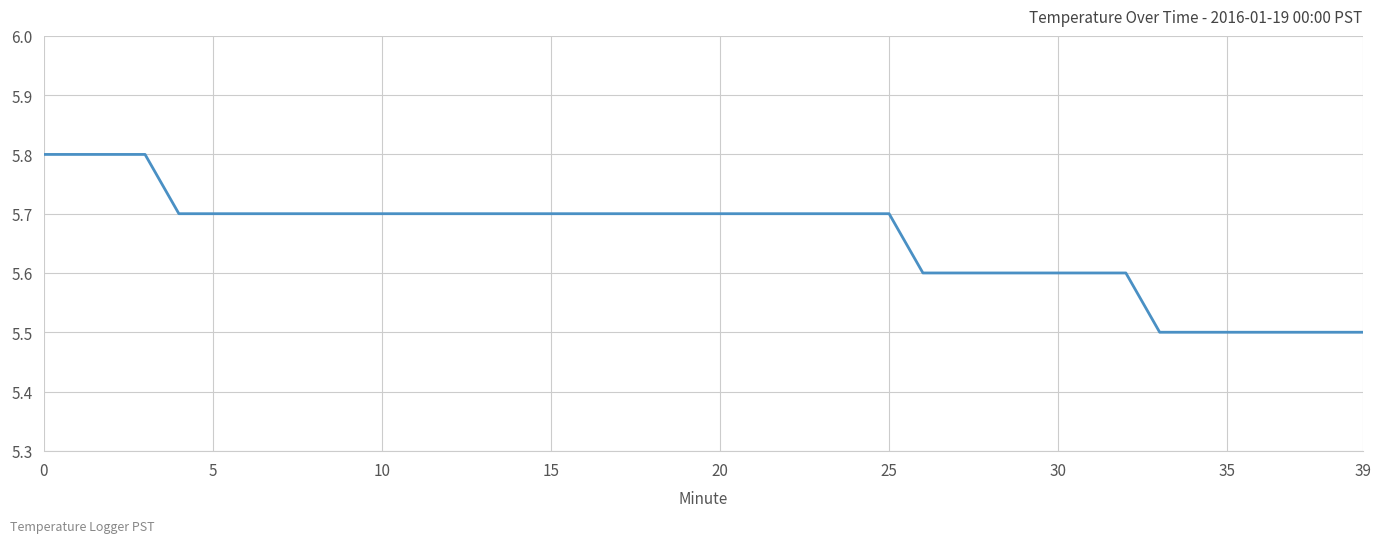

What is the maximum value shown in the chart?

5.8